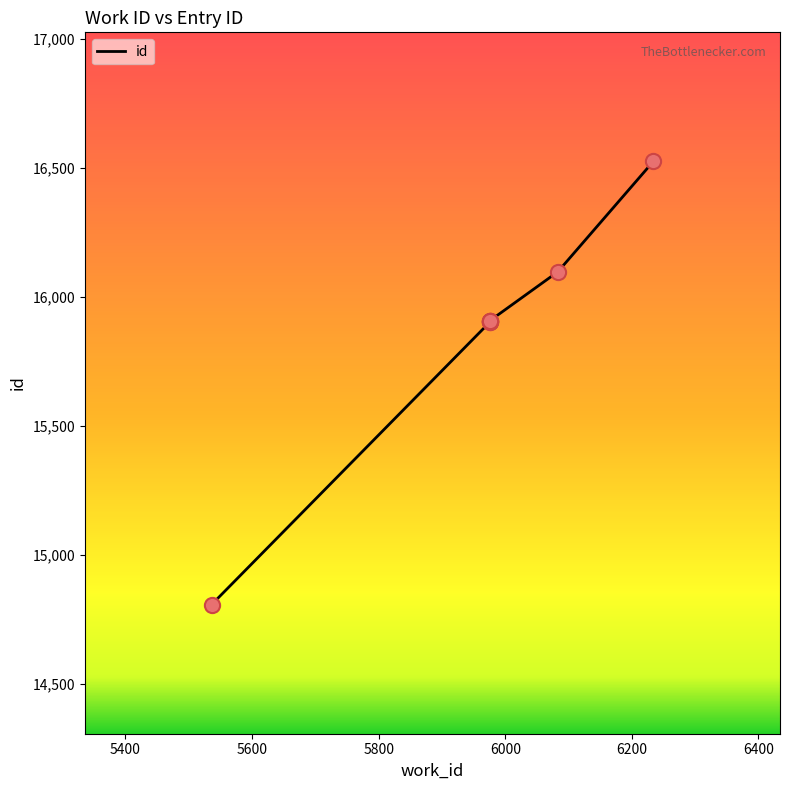

Between 5976 and 5536, which is larger?

5976